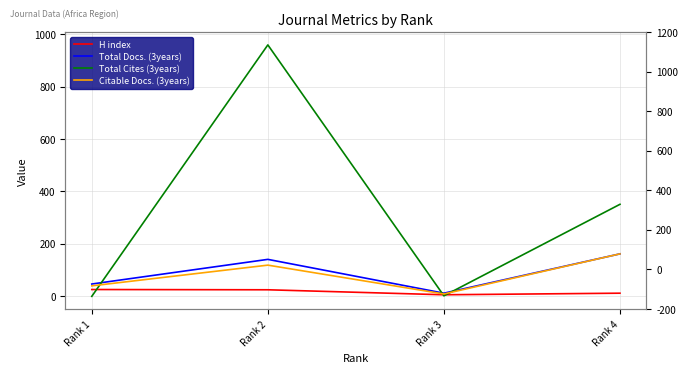

Reading left to right, list all the values displayed in this chart.

H index: Rank 1=26	Rank 2=25	Rank 3=6	Rank 4=12
Total Docs. (3years): Rank 1=47	Rank 2=141	Rank 3=12	Rank 4=162
Total Cites (3years): Rank 1=0	Rank 2=959	Rank 3=2	Rank 4=351
Citable Docs. (3years): Rank 1=40	Rank 2=119	Rank 3=9	Rank 4=162